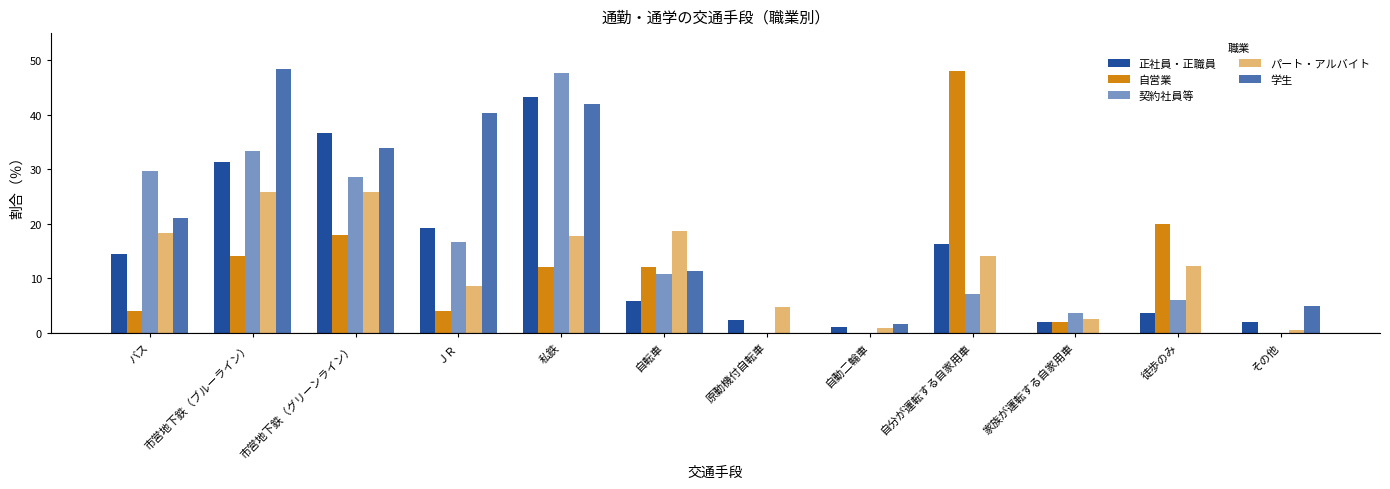

Are the bars horizontal?

No